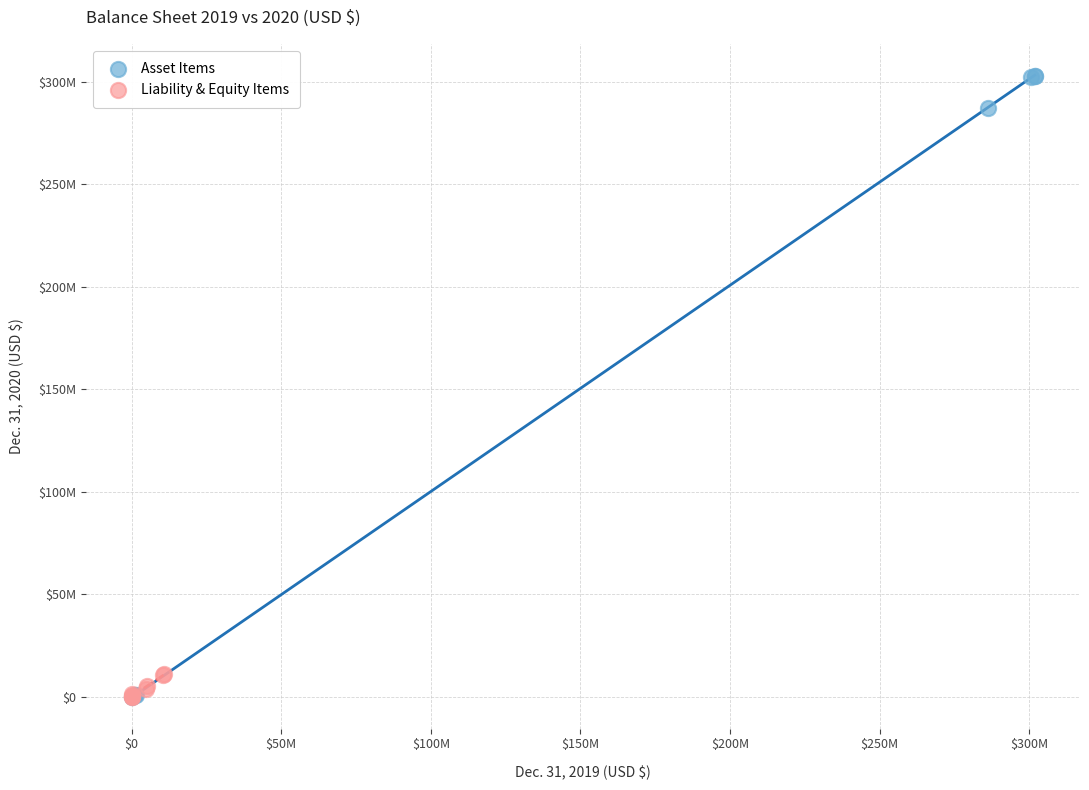

What are all the series names shown in the legend?

Asset Items, Liability & Equity Items